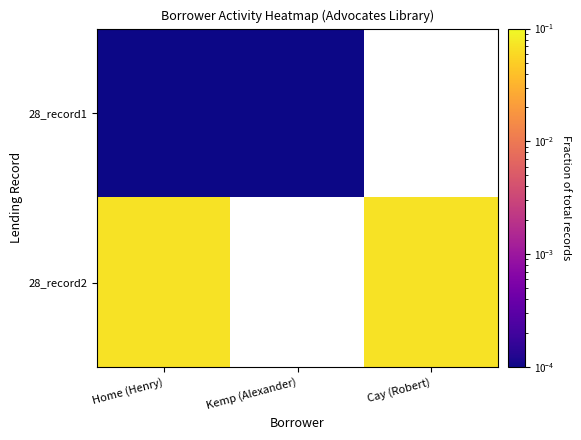

What is the lowest value of the 28_record2 series?

0.1